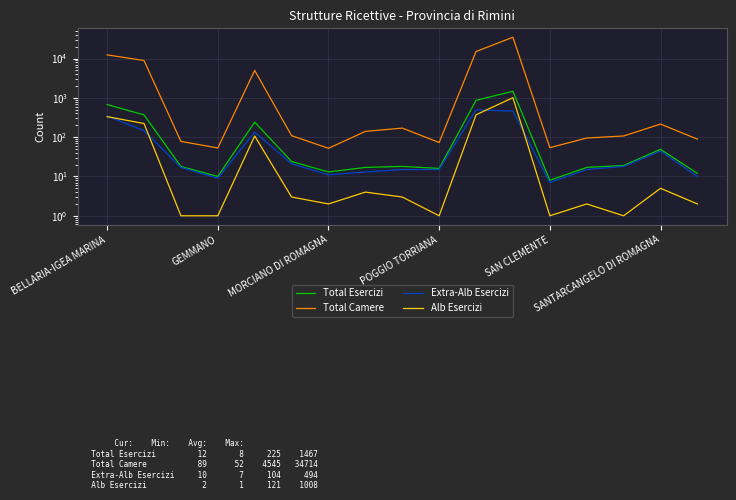

What is the total value across all series at POGGIO TORRIANA?

105